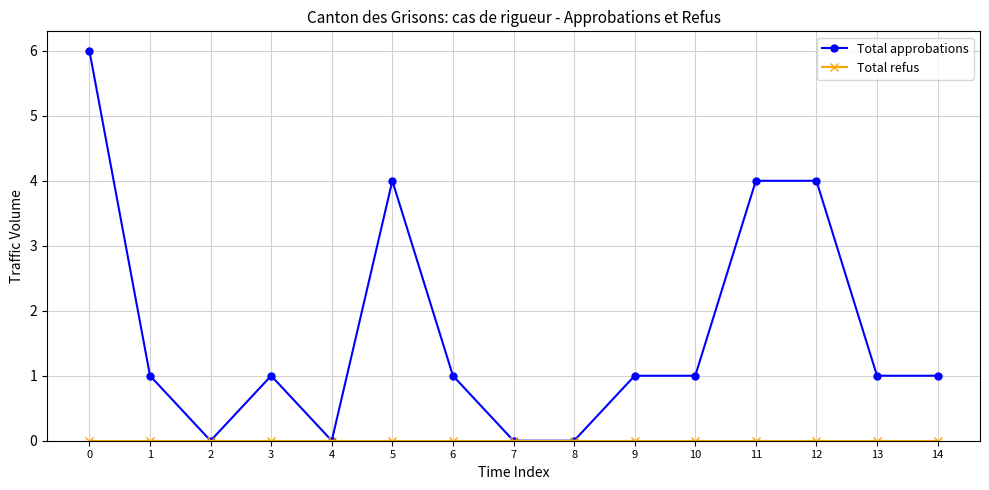

The Total approbations series shows 0 at 4. True or false?

True